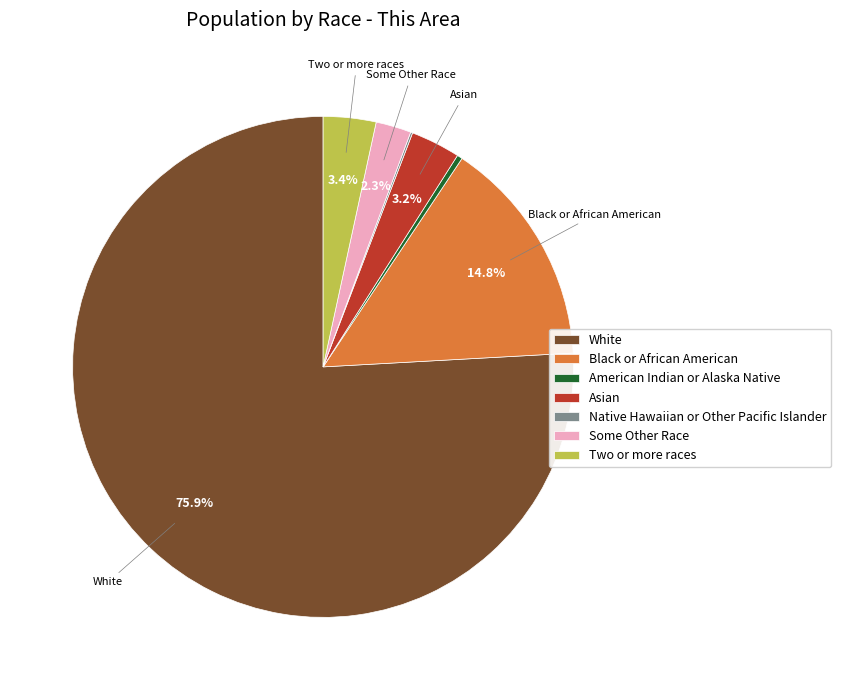

To the nearest percent, what is the difference between the largest and smallest slice percentages?

76%